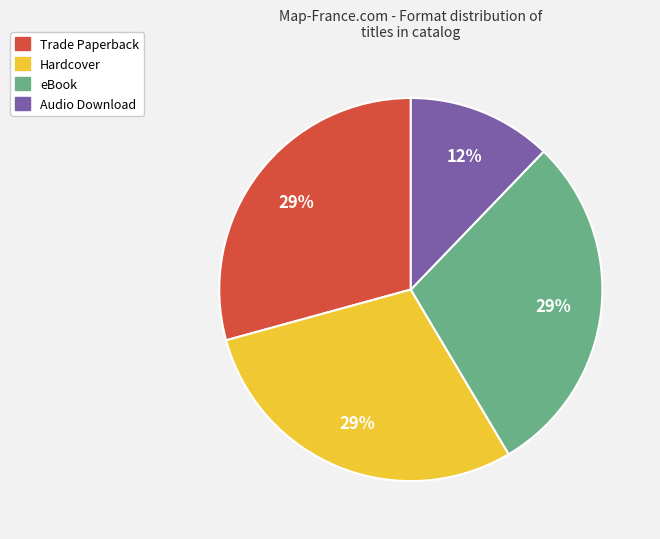

Is there any slice that represents more than half of the pie?

No